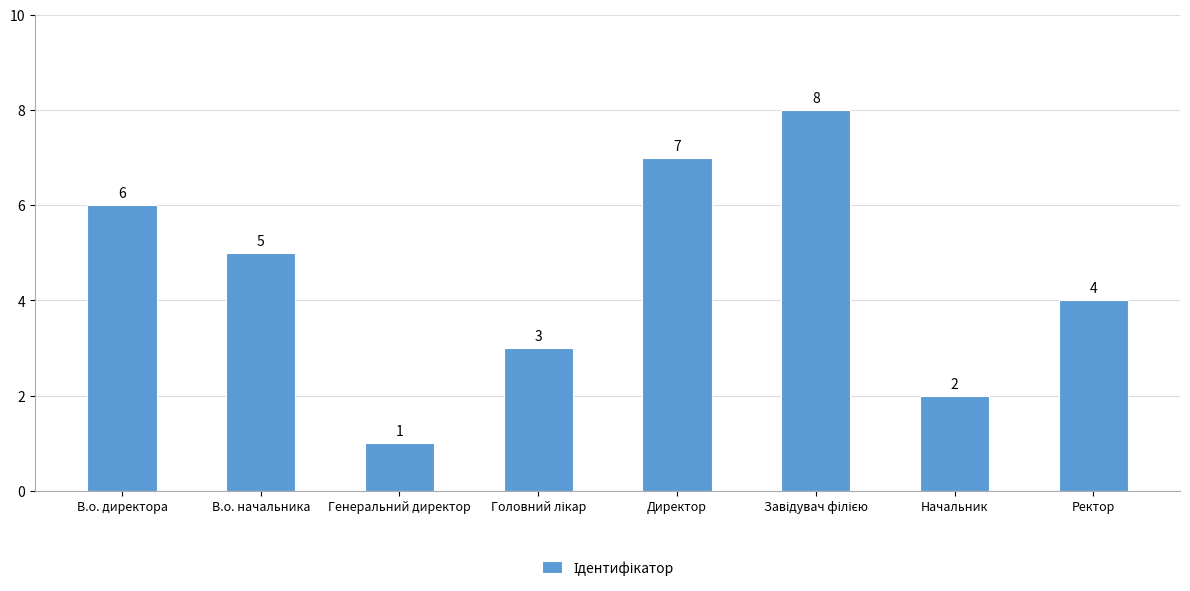

Reading left to right, what are all the values shown in this chart?

6	5	1	3	7	8	2	4